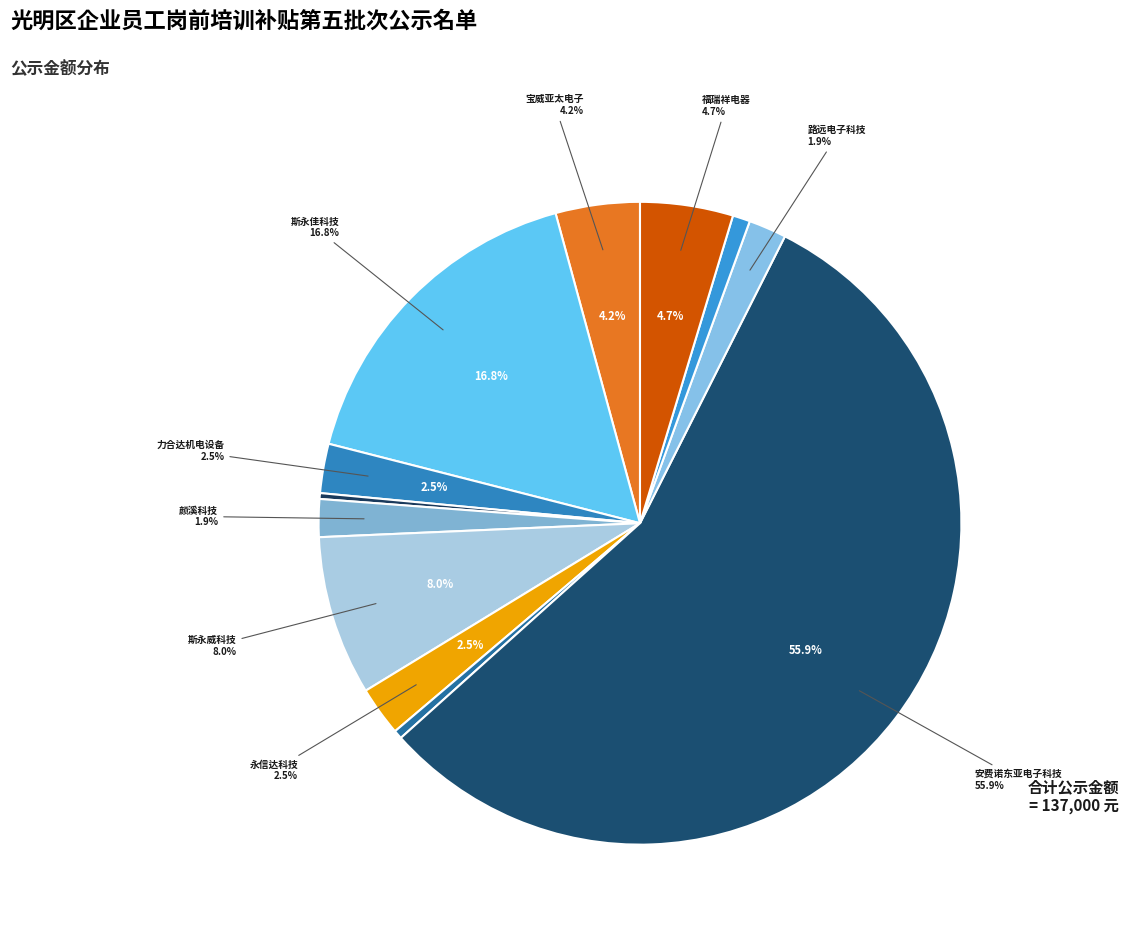

Count the number of slices in the pie.

12